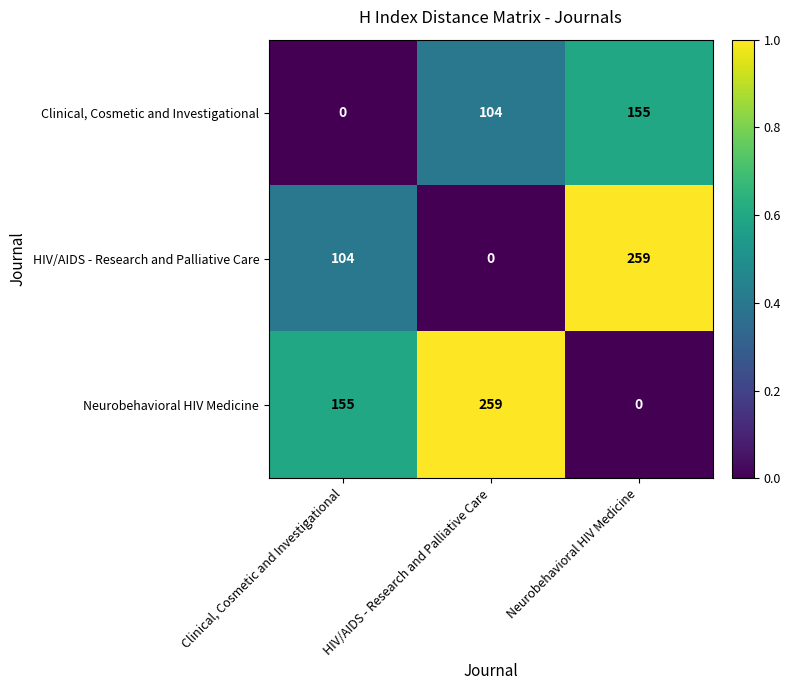

Reading left to right, extract all data points from this chart.

Clinical, Cosmetic and Investigational: 0	104	155
HIV/AIDS - Research and Palliative Care: 104	0	259
Neurobehavioral HIV Medicine: 155	259	0